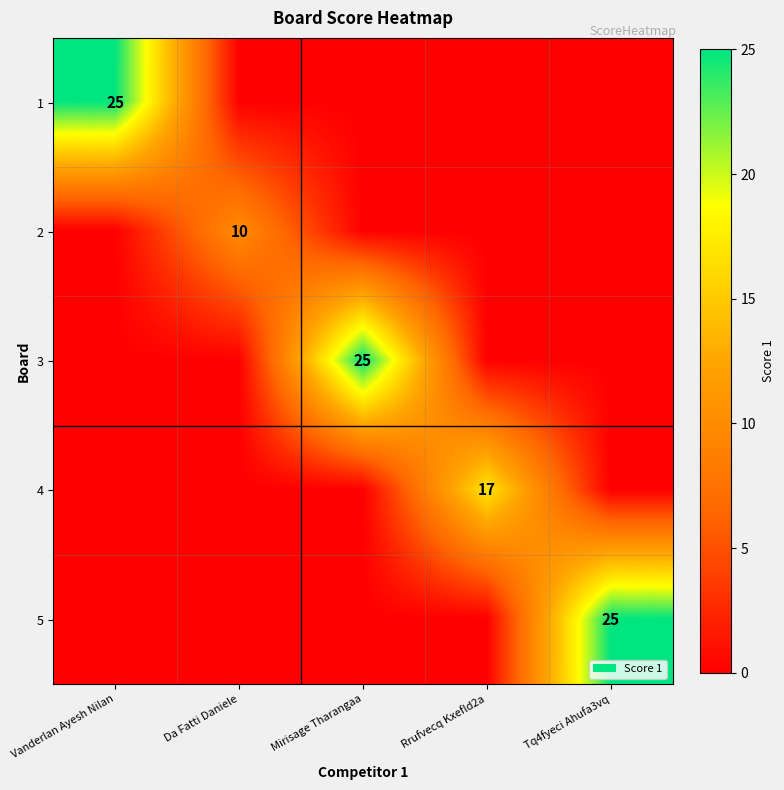

The value of 3 at Mirisage Tharangaa is 25. True or false?

True